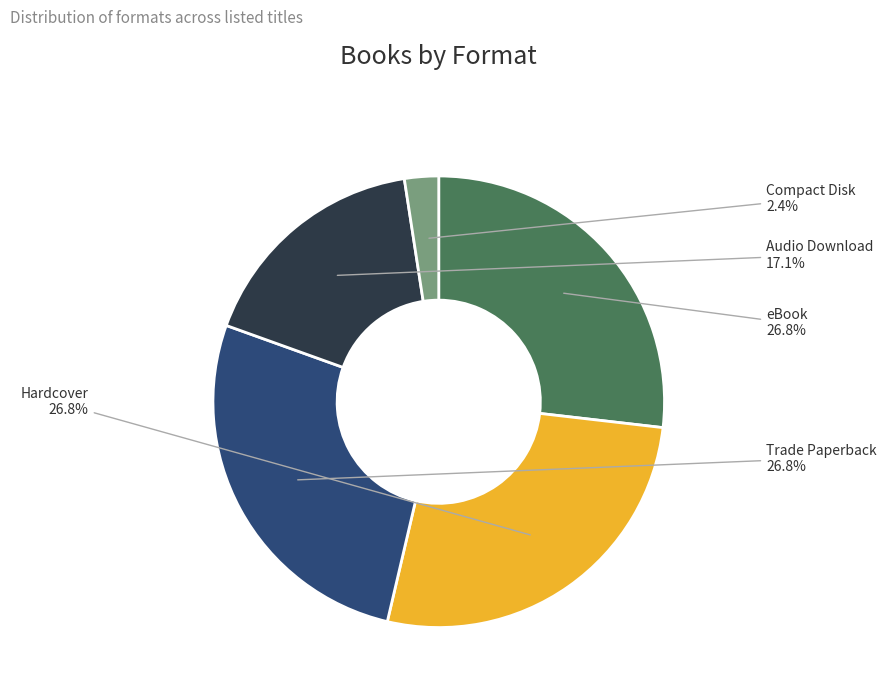

Is there a majority slice in this chart?

No